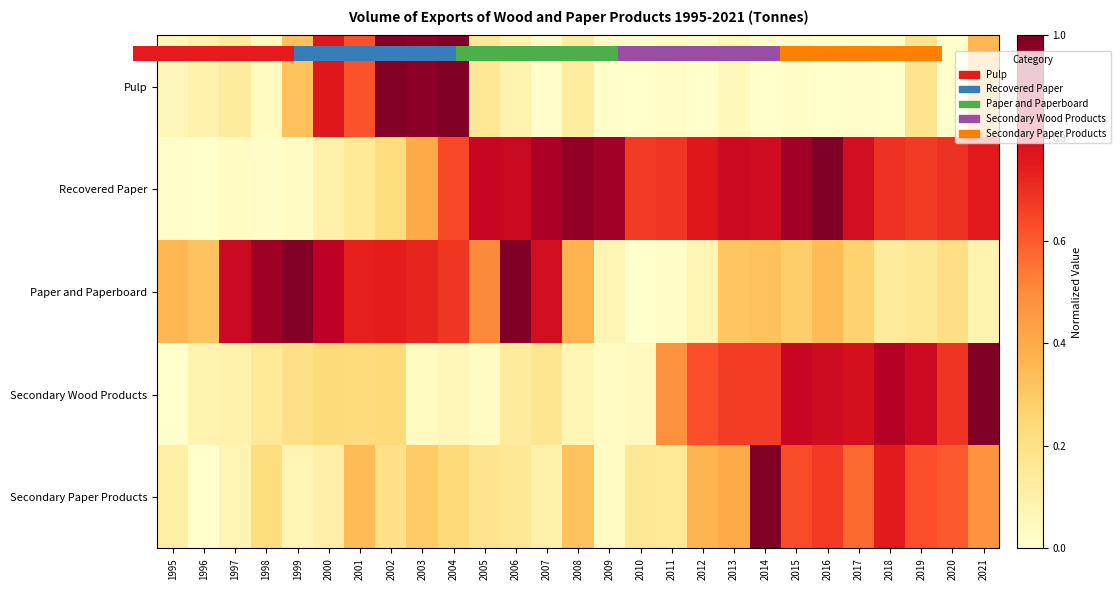

Rank the series by their maximum value, from highest to lowest.

Pulp, Recovered Paper, Paper and Paperboard, Secondary Wood Products, Secondary Paper Products